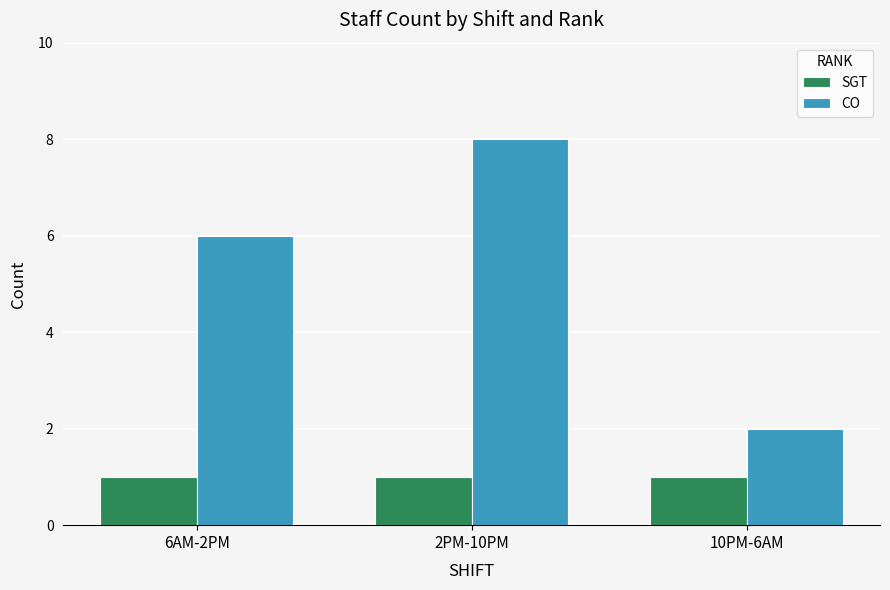

Between 2PM-10PM and 10PM-6AM, which series saw the biggest shift?

CO